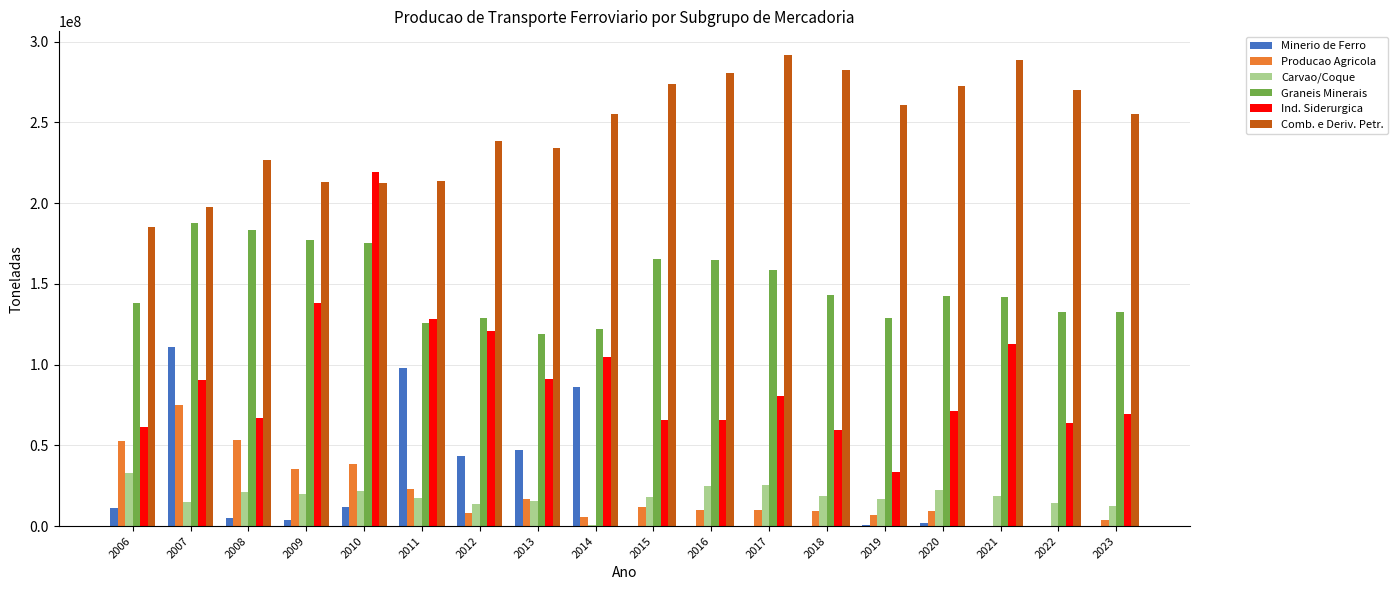

The value of Graneis Minerais at 2009 is 177368851. True or false?

True